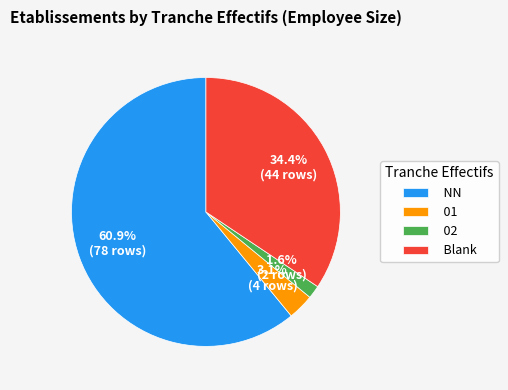

What portion of the pie excludes NN?

39.1%